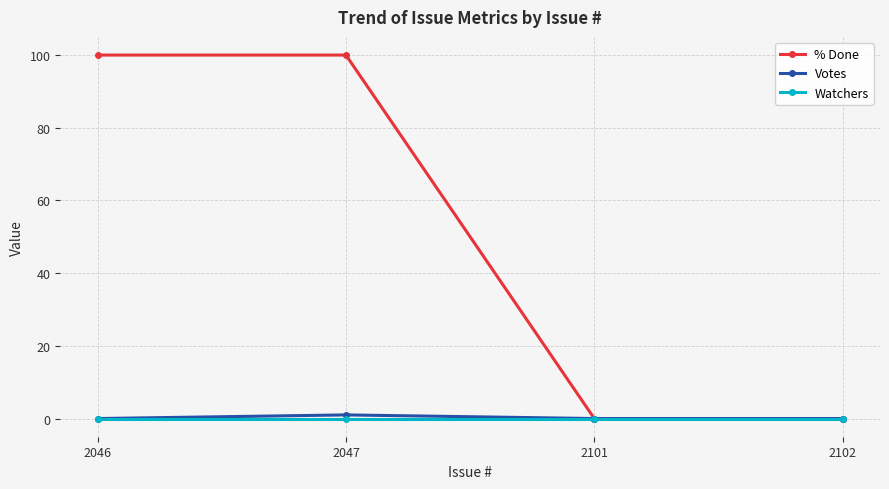

How many % Done values are between 0 and 100?

4